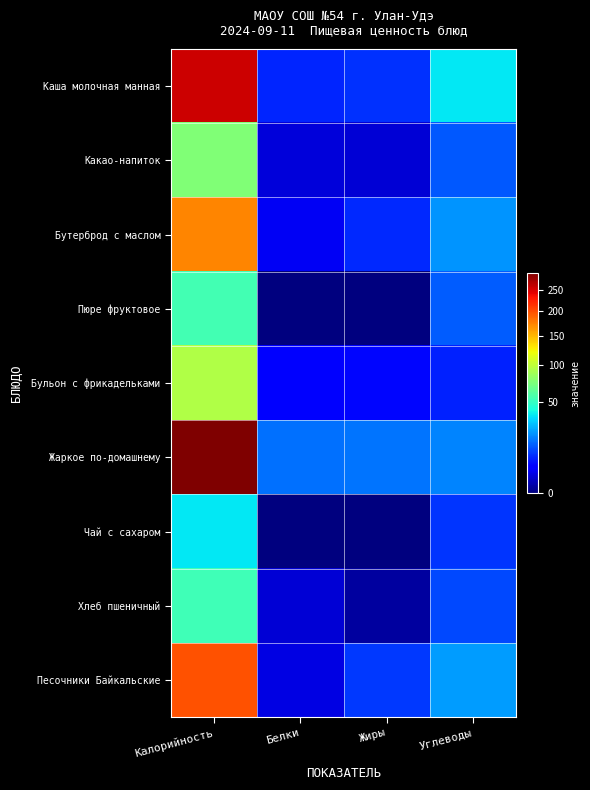

List the series in order of their peak value, highest first.

Жаркое по-домашнему, Каша молочная манная, Песочники Байкальские, Бутерброд с маслом, Бульон с фрикадельками, Какао-напиток, Пюре фруктовое, Хлеб пшеничный, Чай с сахаром